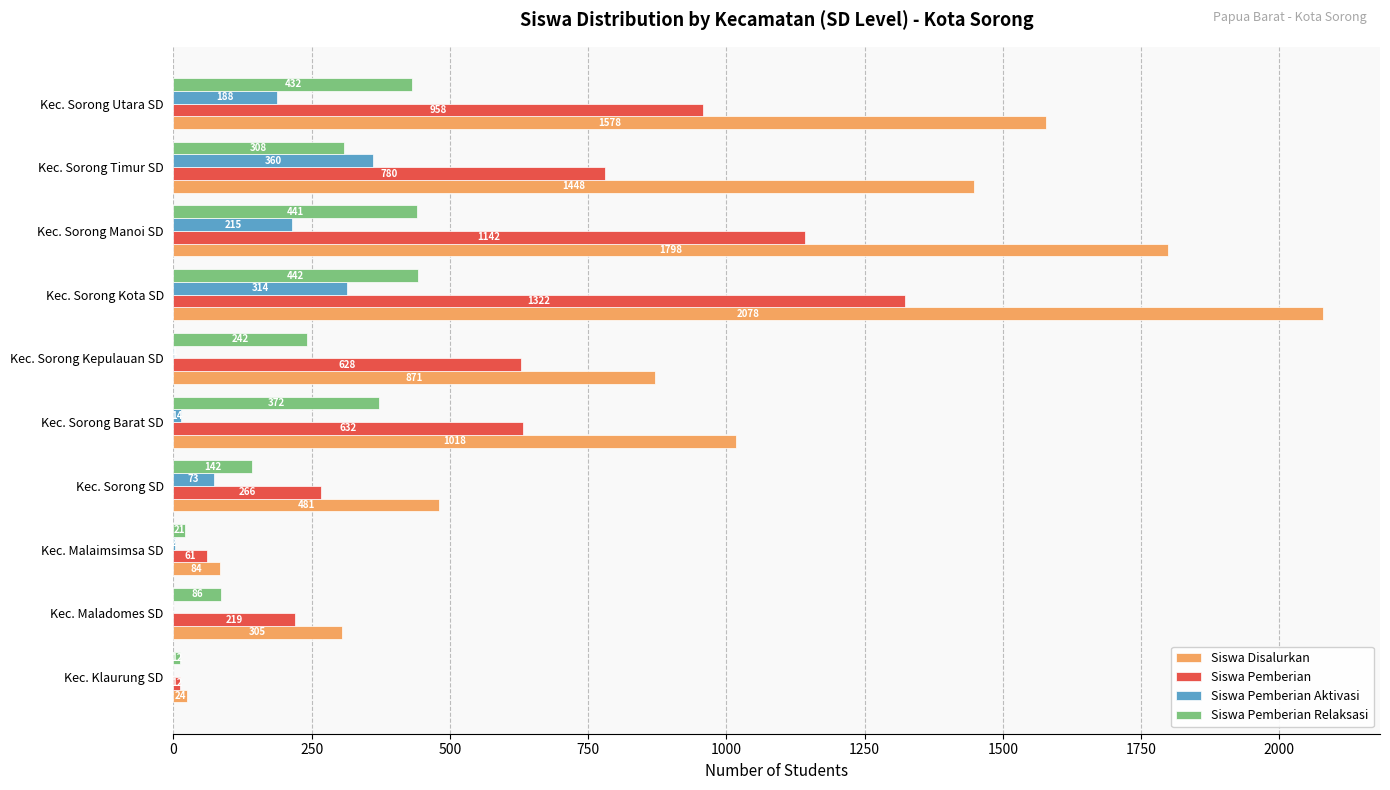

What is the sum of the Siswa Pemberian Aktivasi values at Kec. Sorong Kepulauan SD and Kec. Malaimsimsa SD?

3